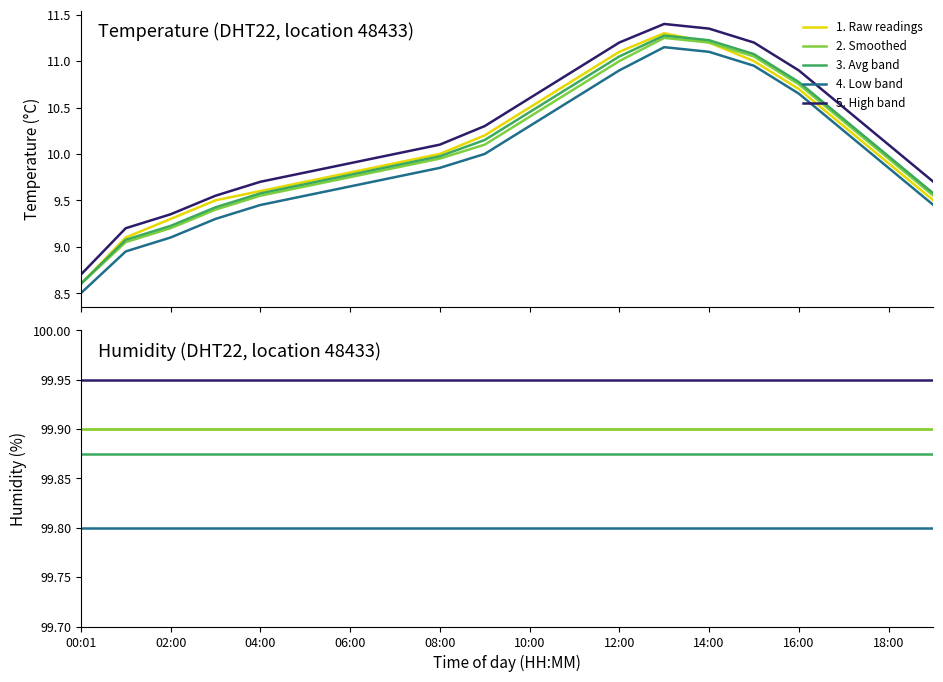

How many distinct data groups are displayed?

5